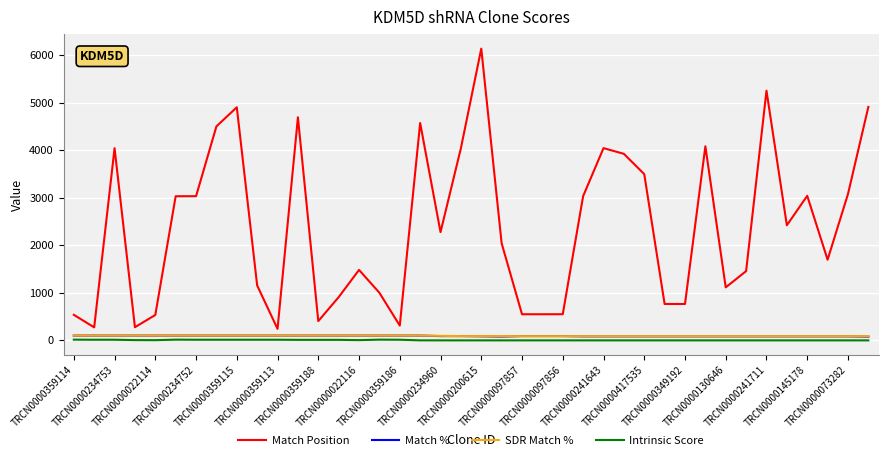

Which series has the largest total across all categories?

Match Position